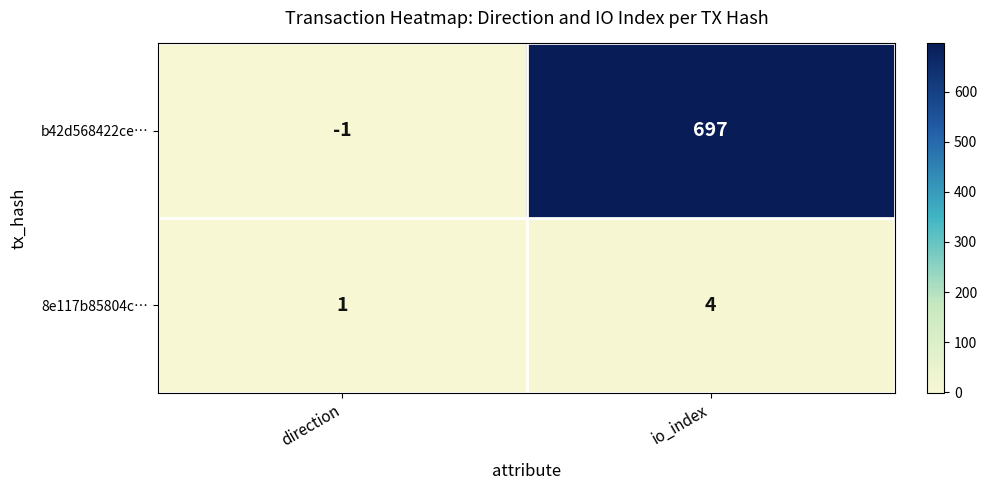

What is the sum of the 8e117b85804c… values at direction and io_index?

5